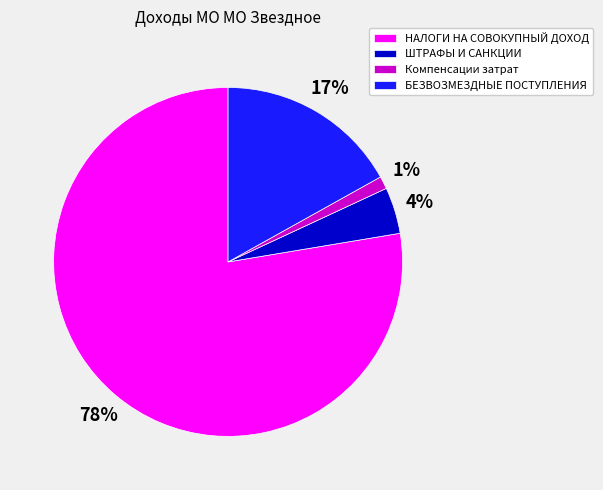

Which slice is the largest?

НАЛОГИ НА СОВОКУПНЫЙ ДОХОД